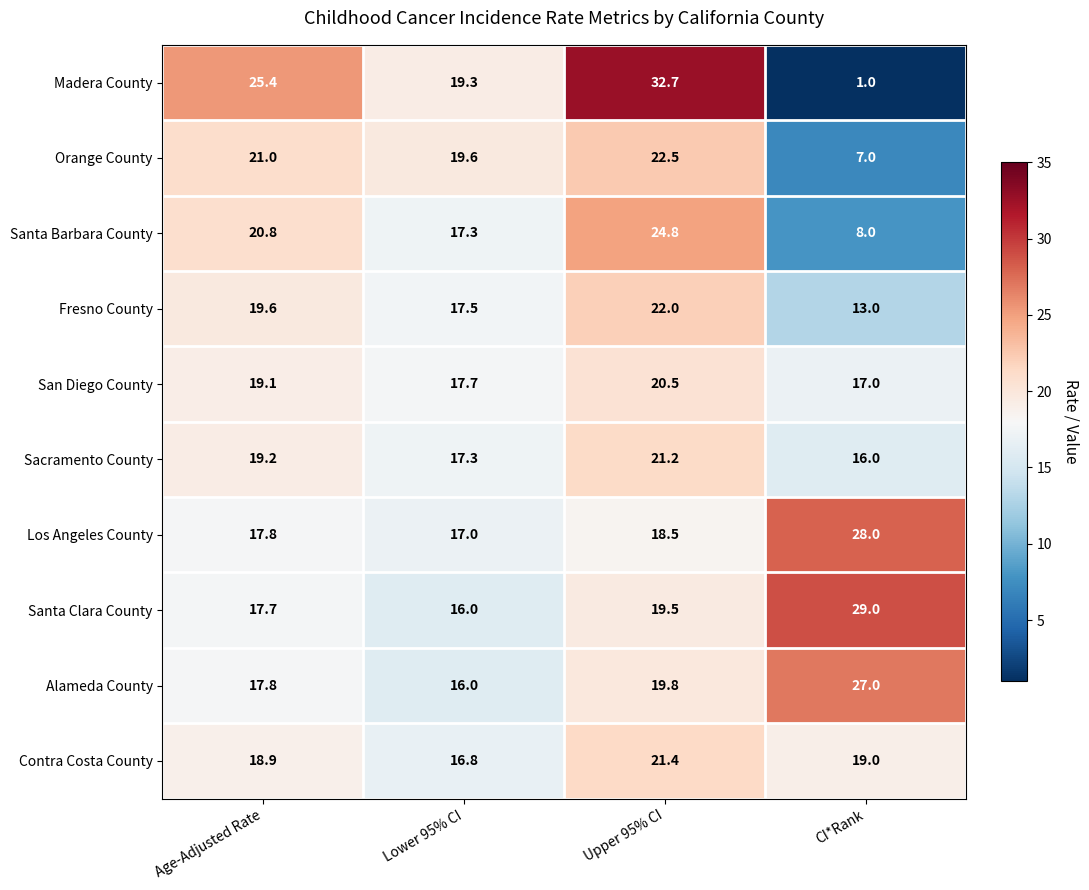

At which label does Alameda County first exceed 19?

Upper 95% CI